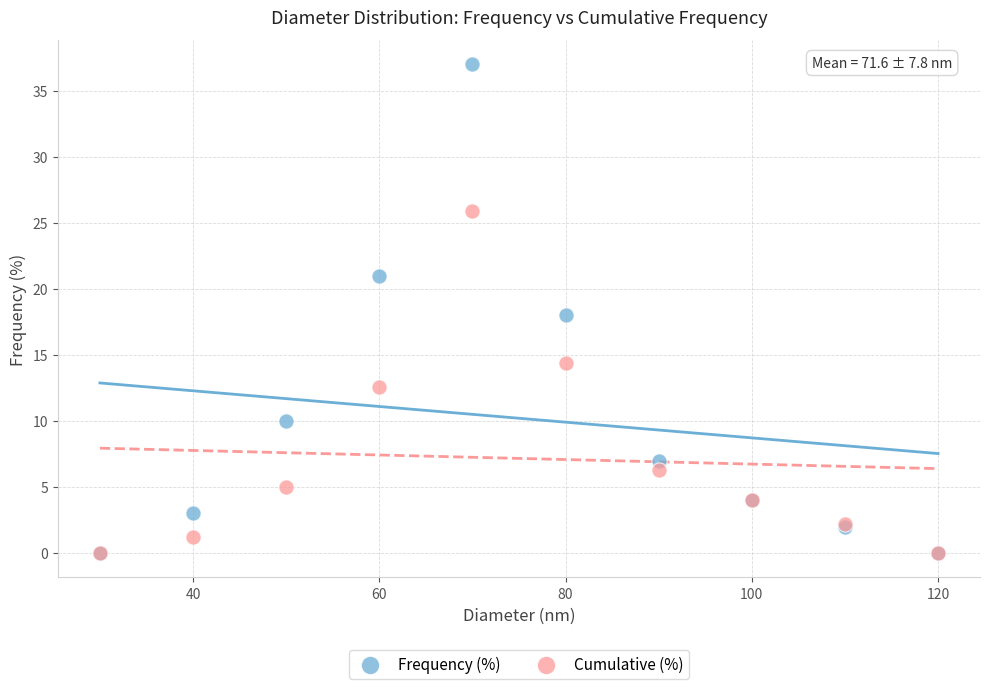

In the Cumulative (%) series, what Y value is closest to 12?

12.6